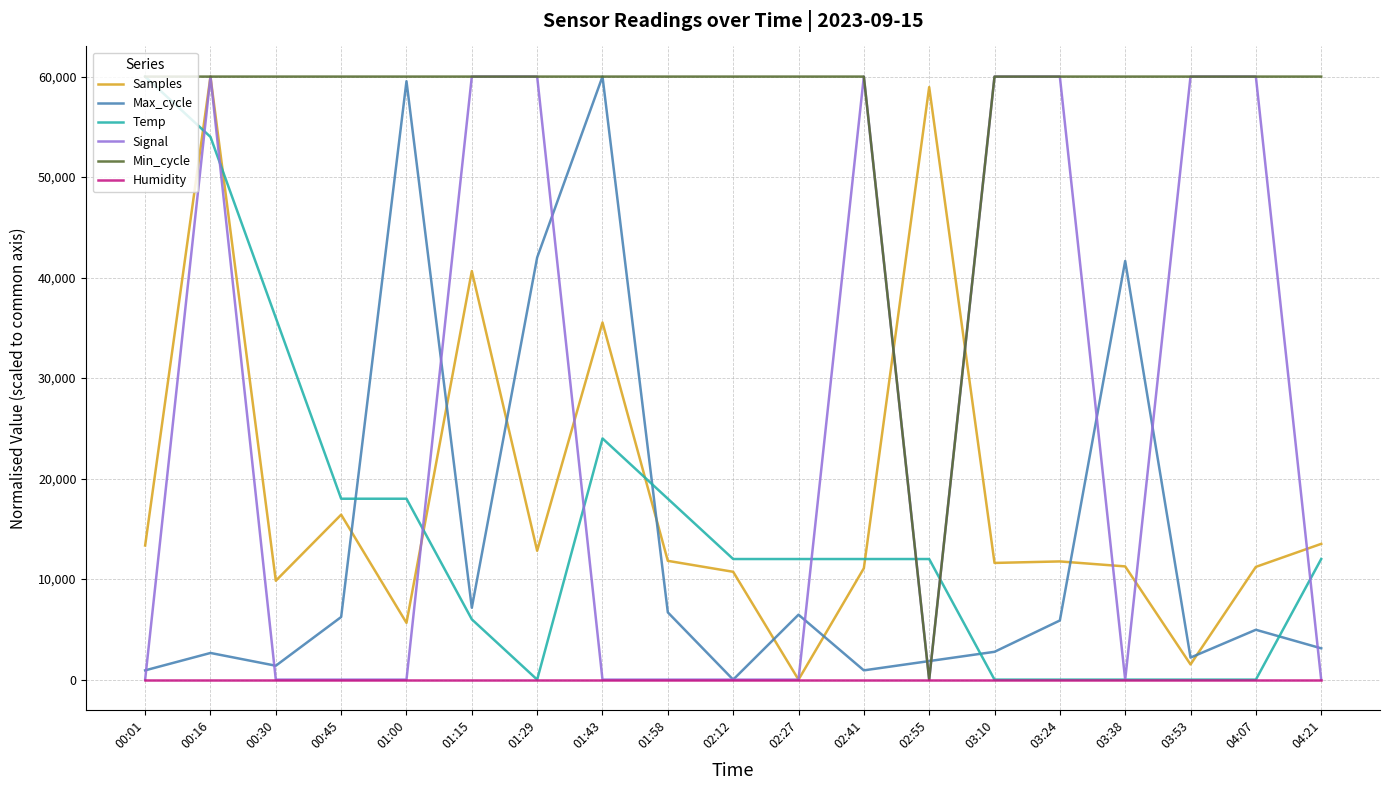

Is the value of Samples at 03:53 greater than the value of Signal at 00:30?

Yes